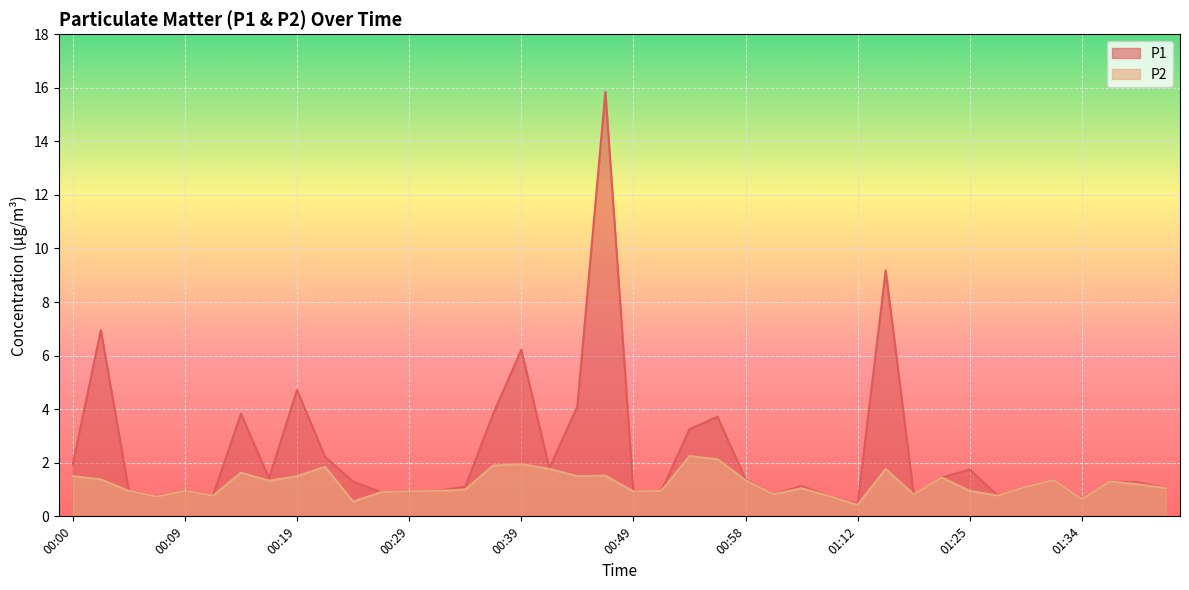

Count the number of categories in the chart.

40